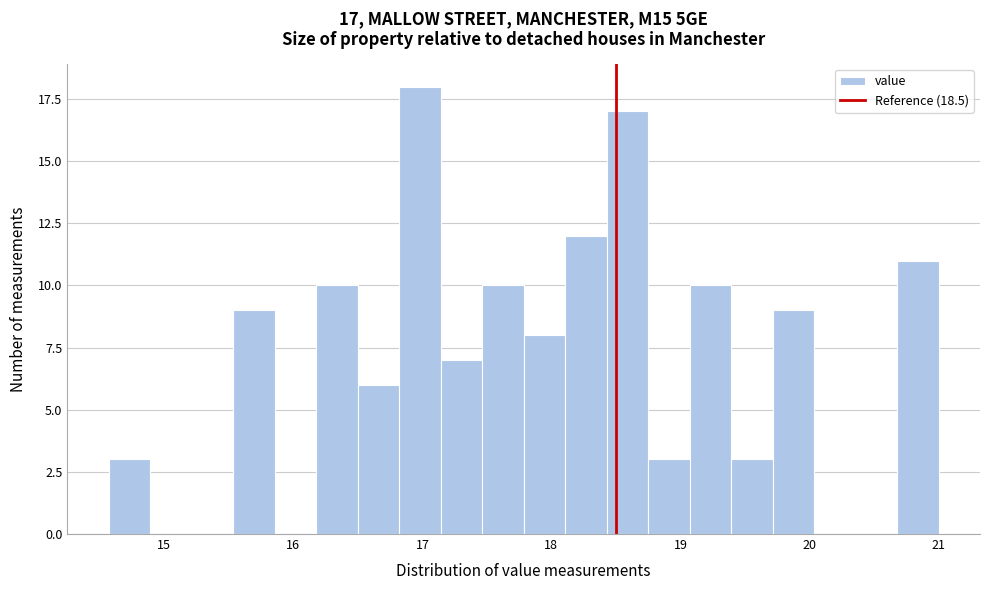

Around what value on the x-axis is the tallest bar? Give the approximate position of its centre, as read against the axis.

17.0